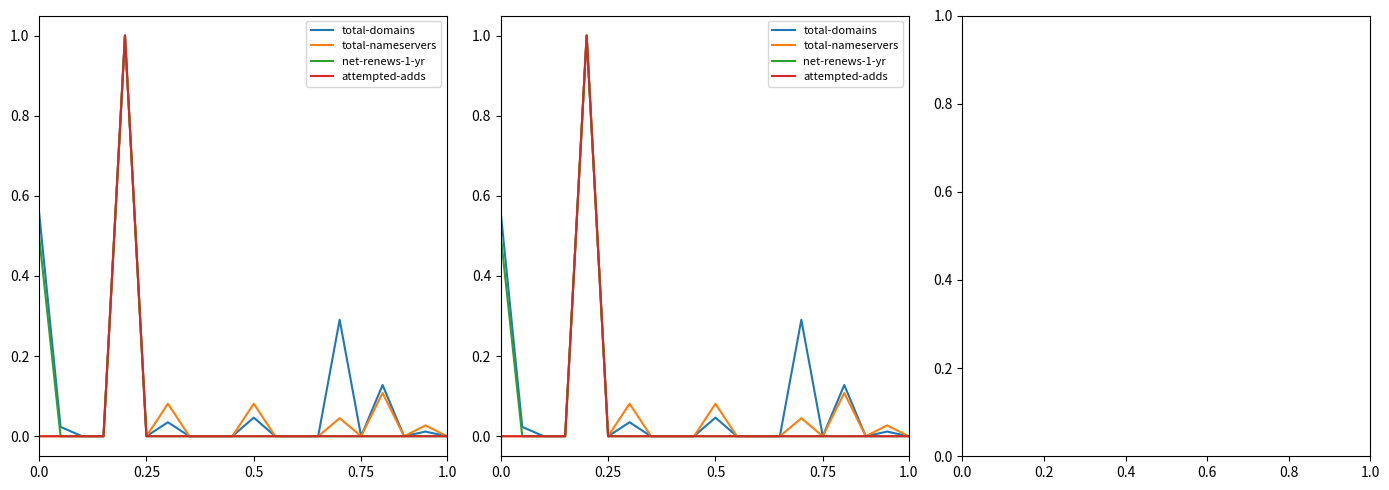

Between 17 and 16, which is larger?

16